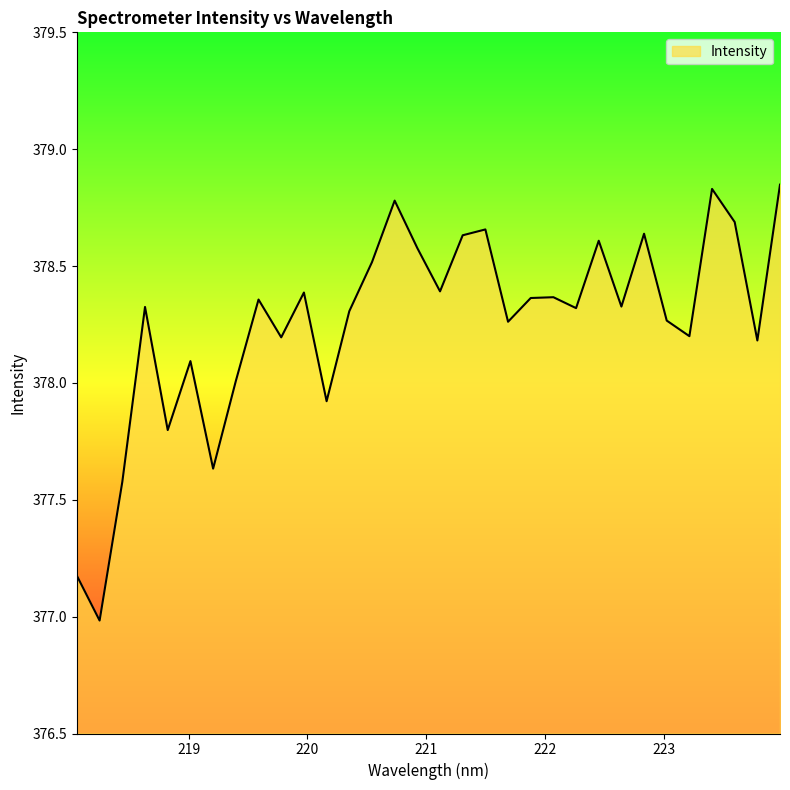

What is the smallest value displayed?

377.0